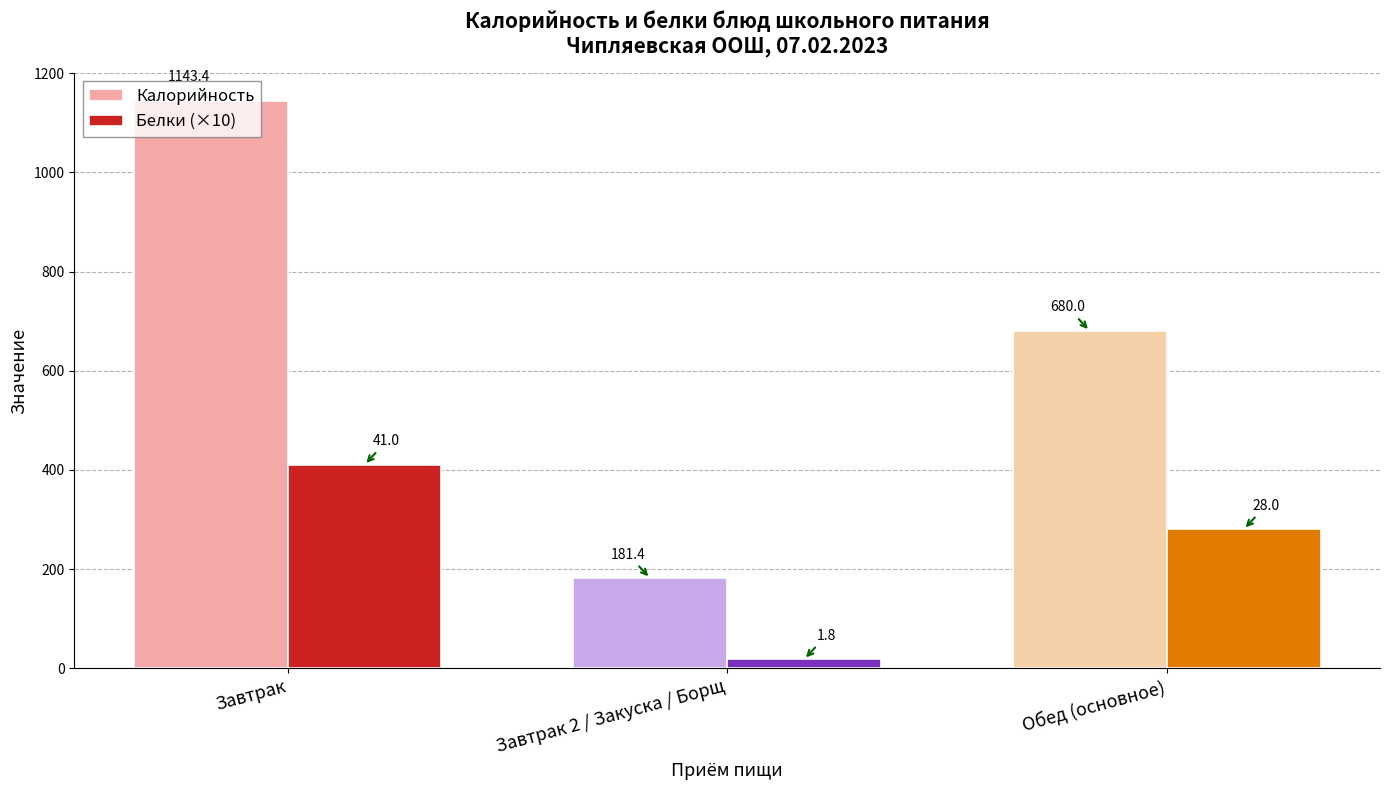

What is the label of the 3rd bar from the left?

Обед (основное)